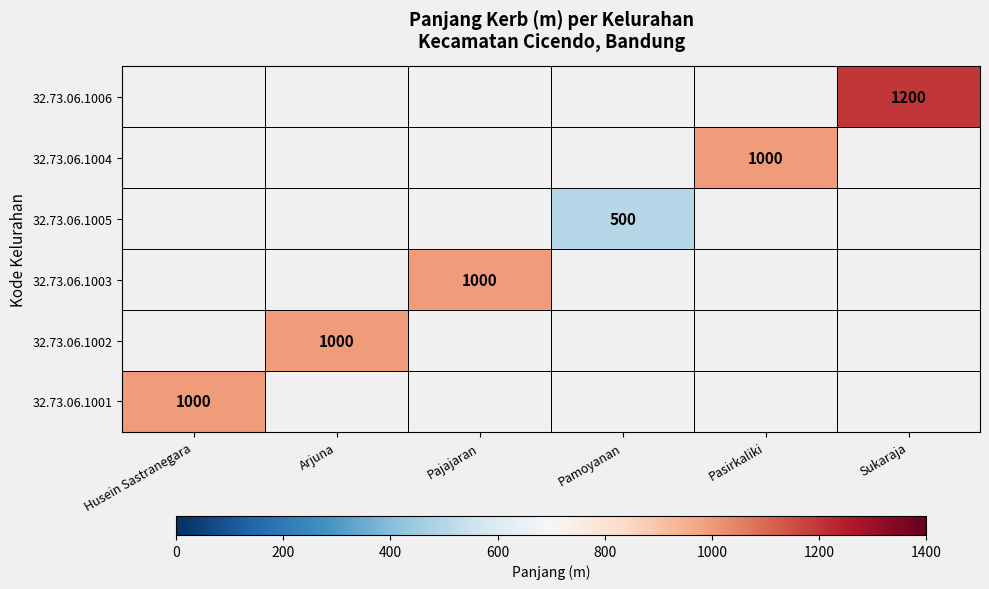

The value of 32.73.06.1006 at Sukaraja is 311. True or false?

False